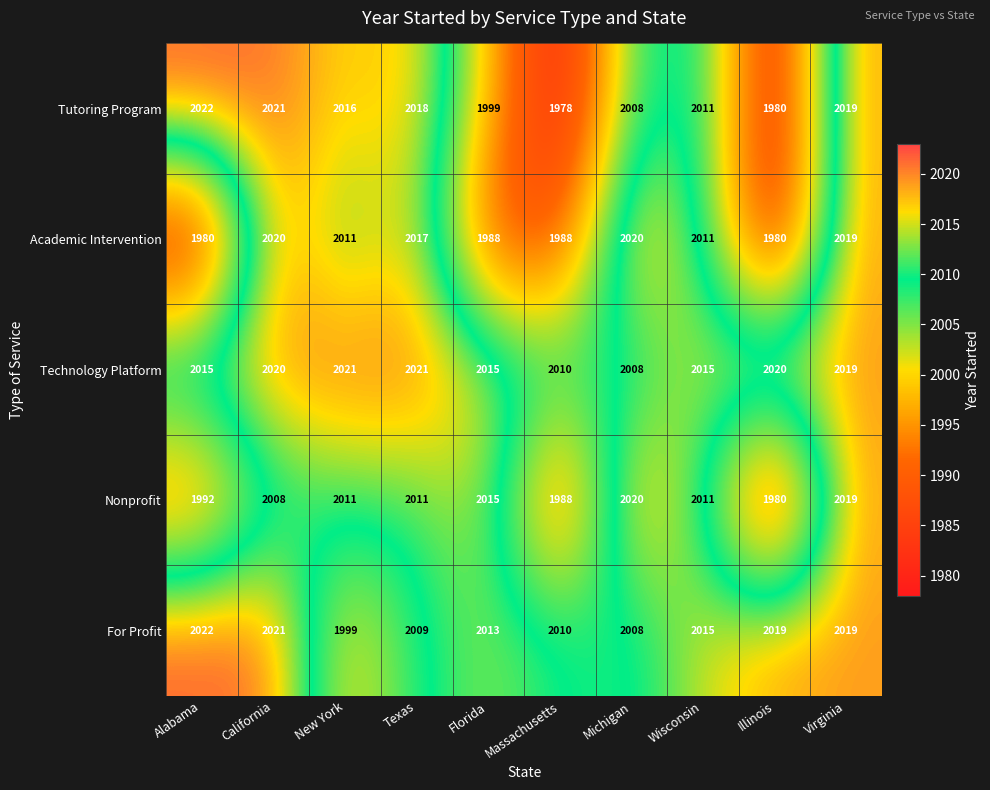

Where is For Profit nearest to the value 2010?

Massachusetts